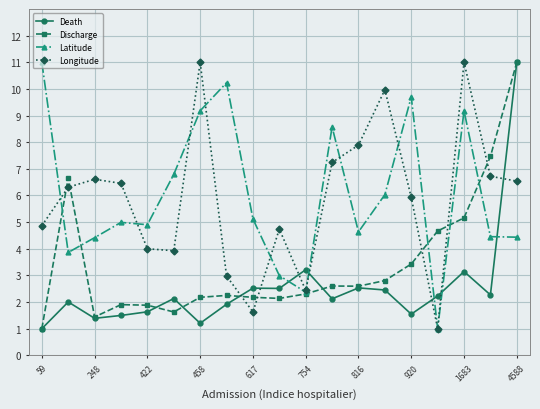

What is the maximum value for Death?

11.0